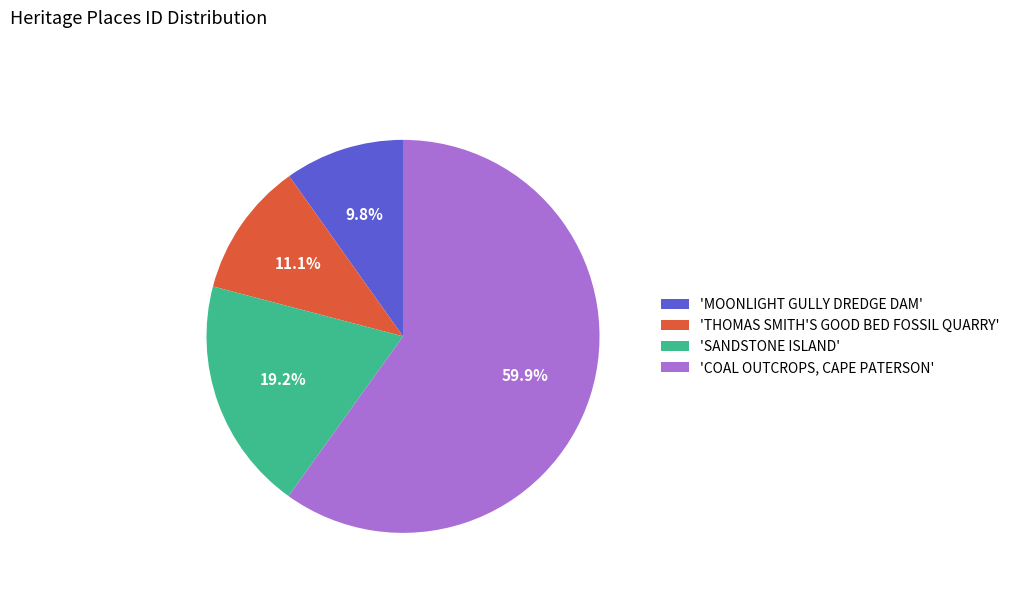

Do 'THOMAS SMITH'S GOOD BED FOSSIL QUARRY' and 'COAL OUTCROPS, CAPE PATERSON' together represent more than half of the pie?

Yes